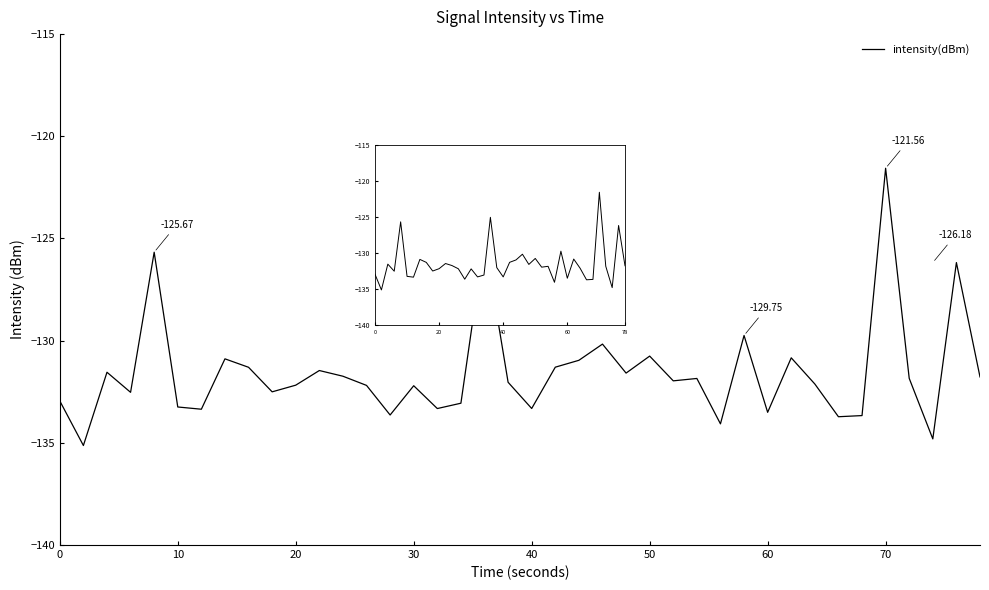

What is the difference between the second highest and minimum values?

10.1